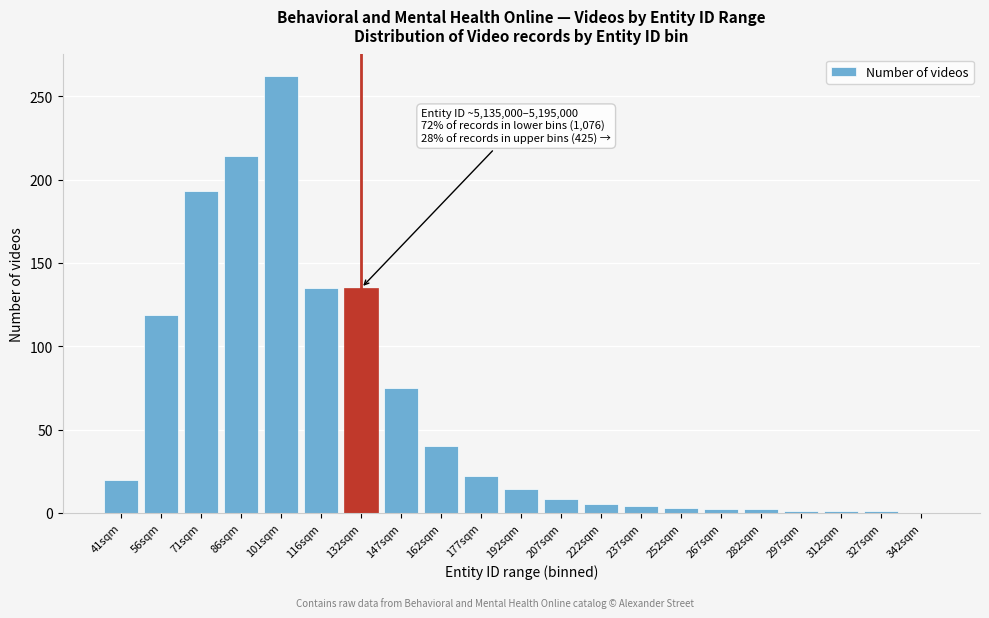

What is the maximum value shown in the chart?

262